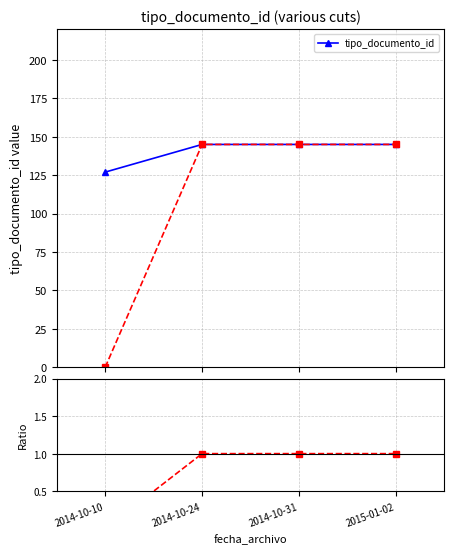

What is the sum of the values at 2015-01-02 and 2014-10-24?

290